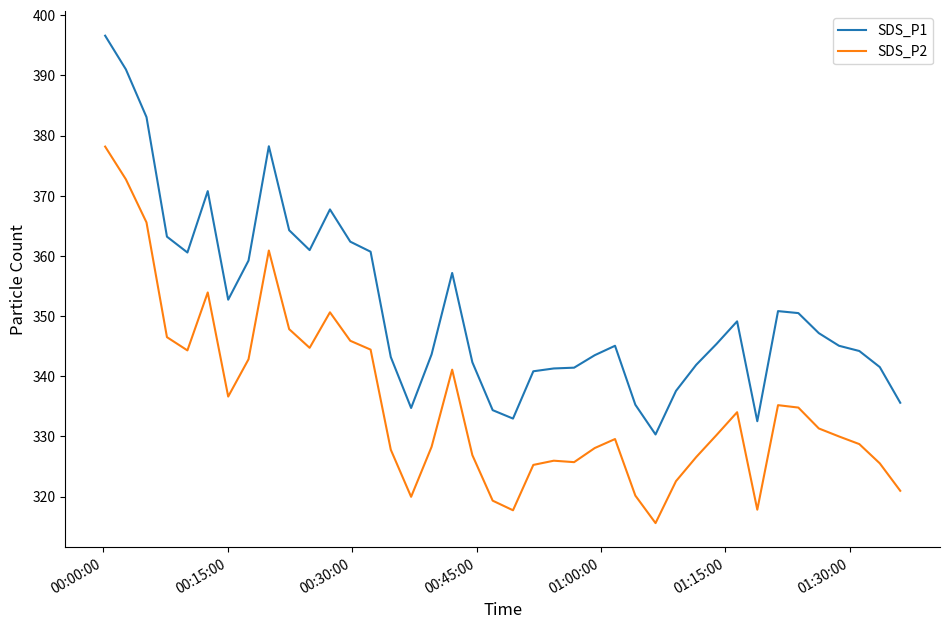

What is the difference between the second highest and minimum values in the SDS_P1 series?

60.7